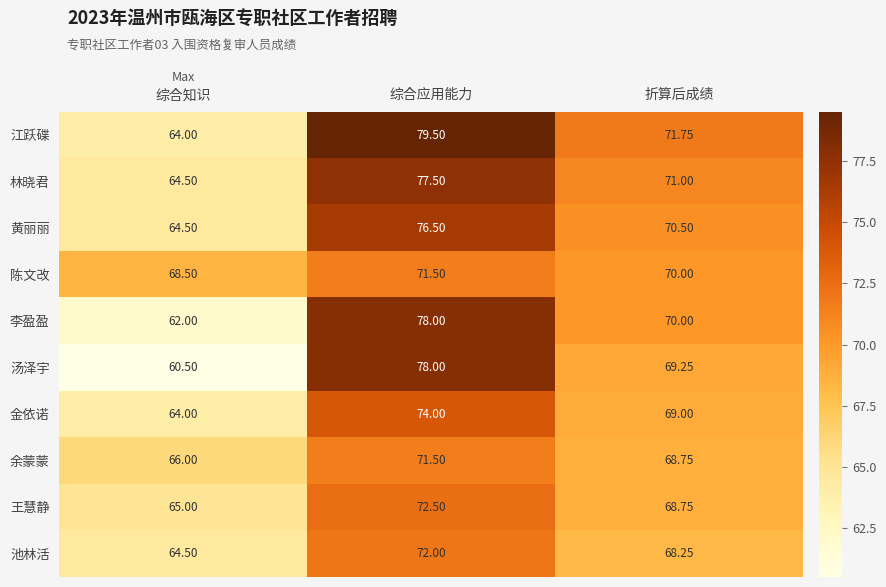

Which series has the largest total across all categories?

江跃碟